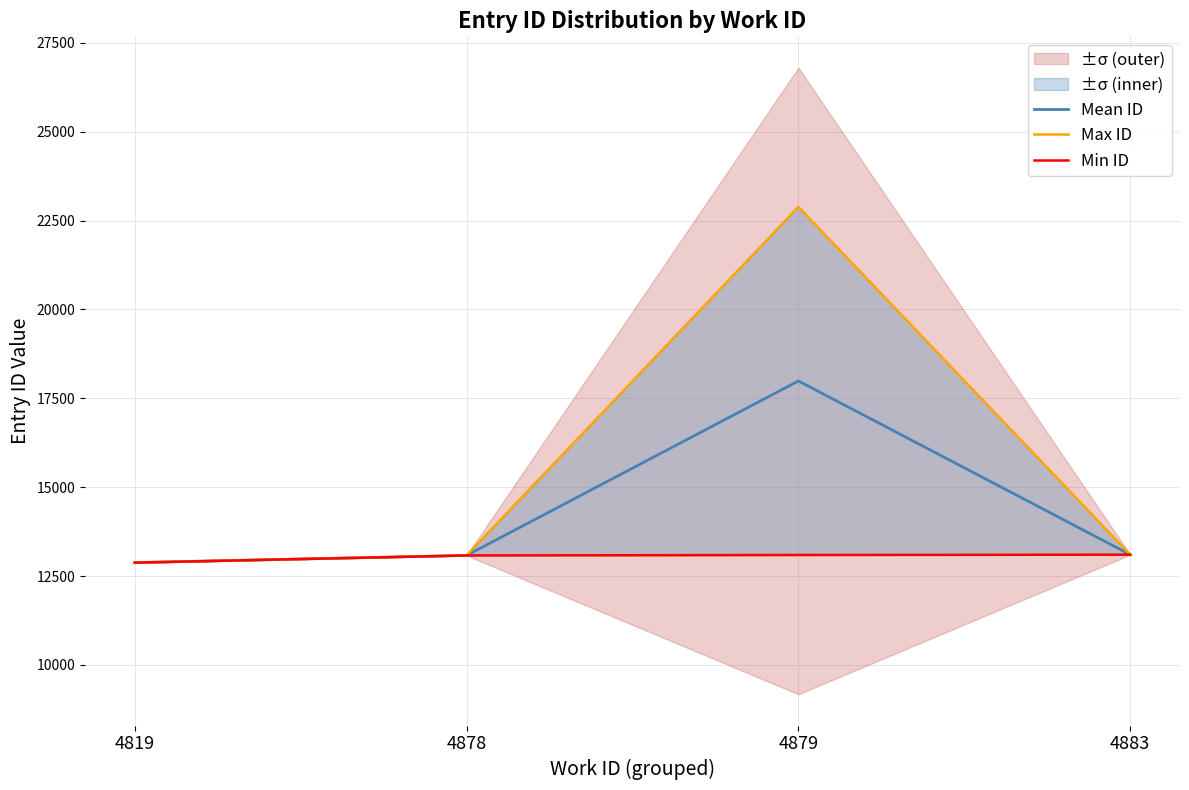

At 4819, list the series in order from largest to smallest.

Max ID, Mean ID, Min ID